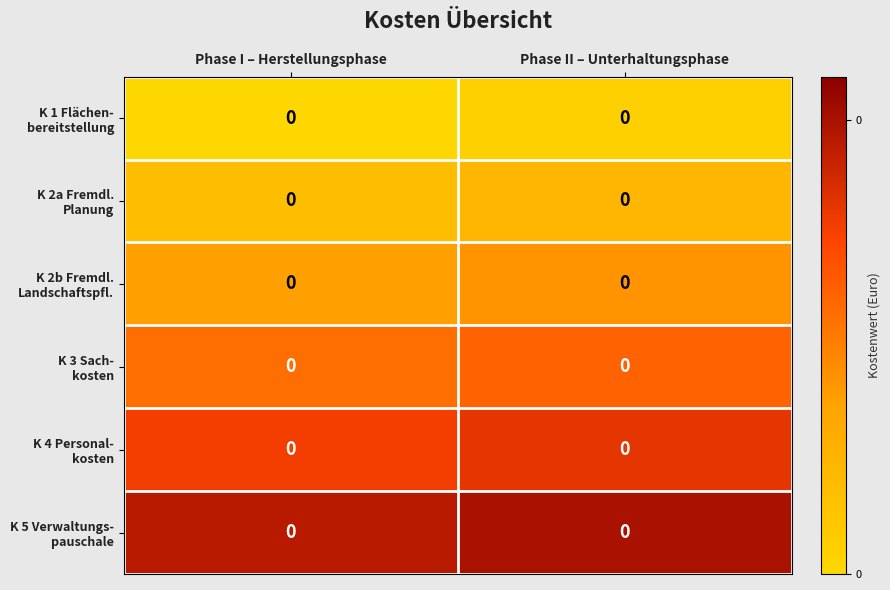

Which has a higher value, Phase I – Herstellungsphase or Phase II – Unterhaltungsphase?

Phase II – Unterhaltungsphase